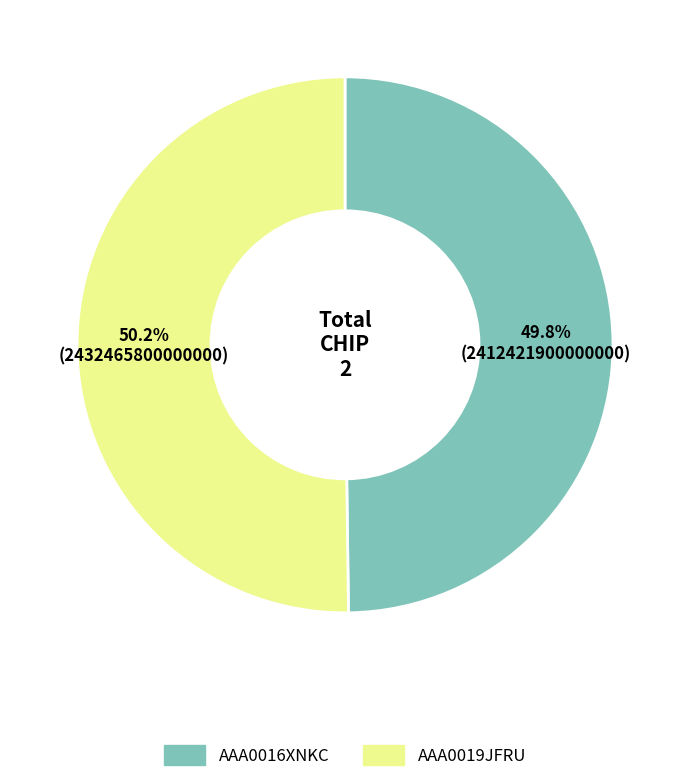

Is there a majority slice in this chart?

Yes